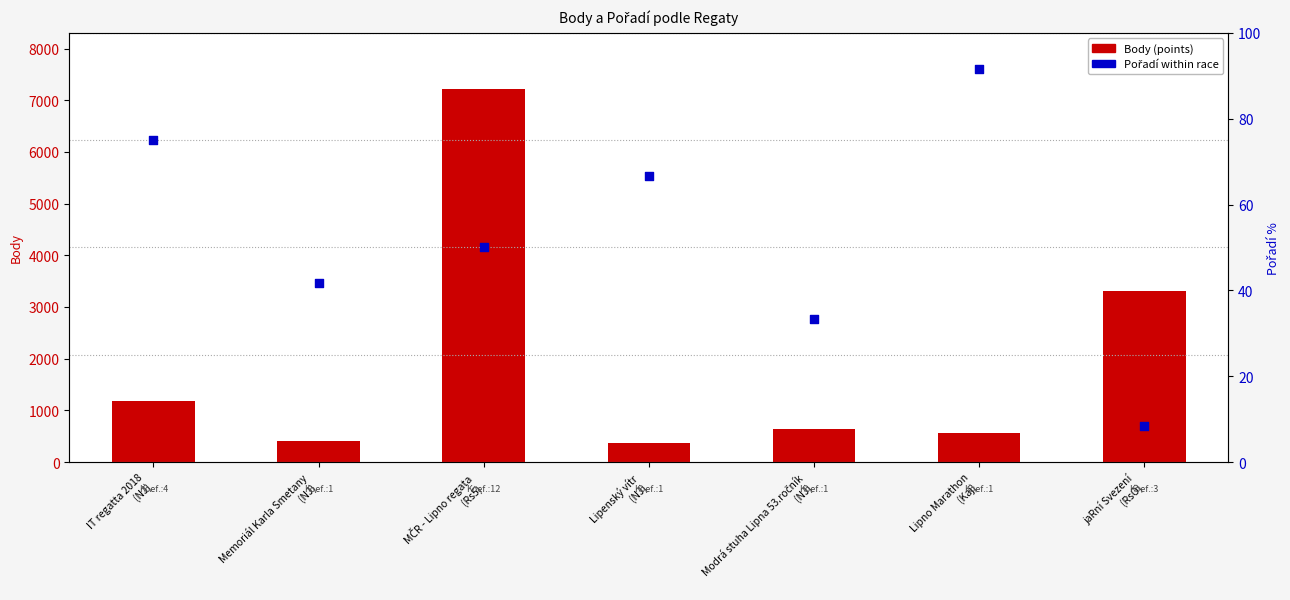

Which series has the largest Y range (max minus min)?

Body (points)